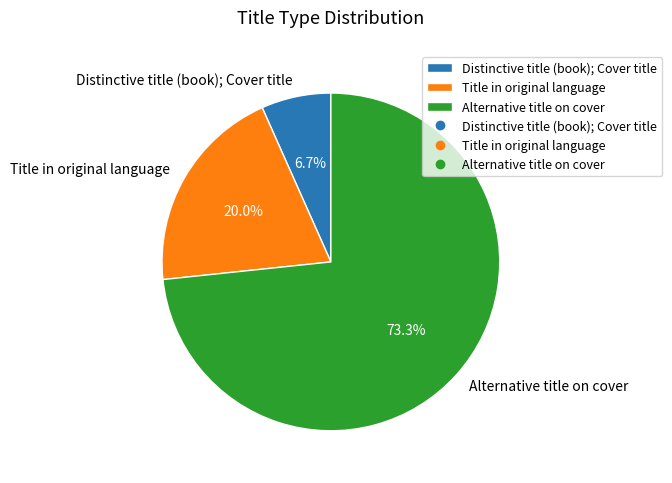

Rank the categories by value from highest to lowest.

Alternative title on cover, Title in original language, Distinctive title (book); Cover title